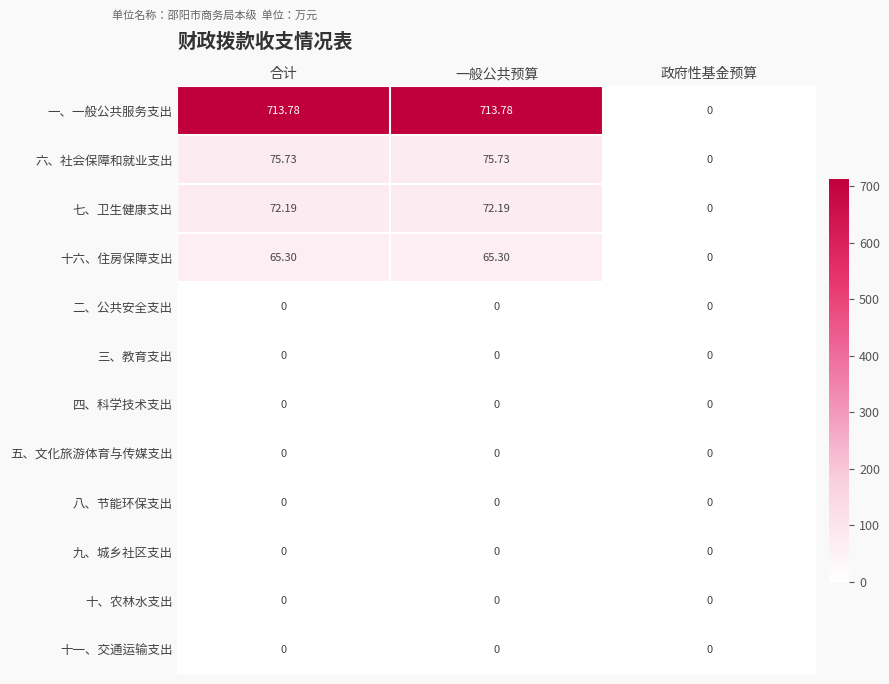

Which series has the largest total across all categories?

一、一般公共服务支出